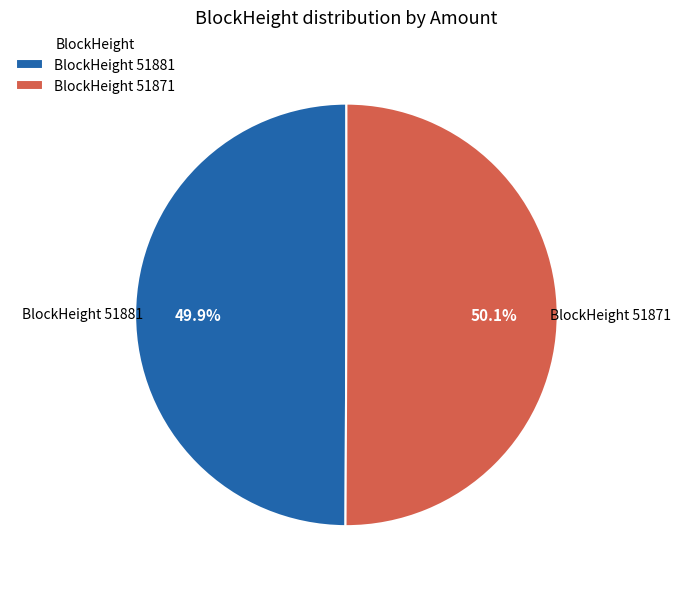

Is there any slice that represents more than half of the pie?

Yes